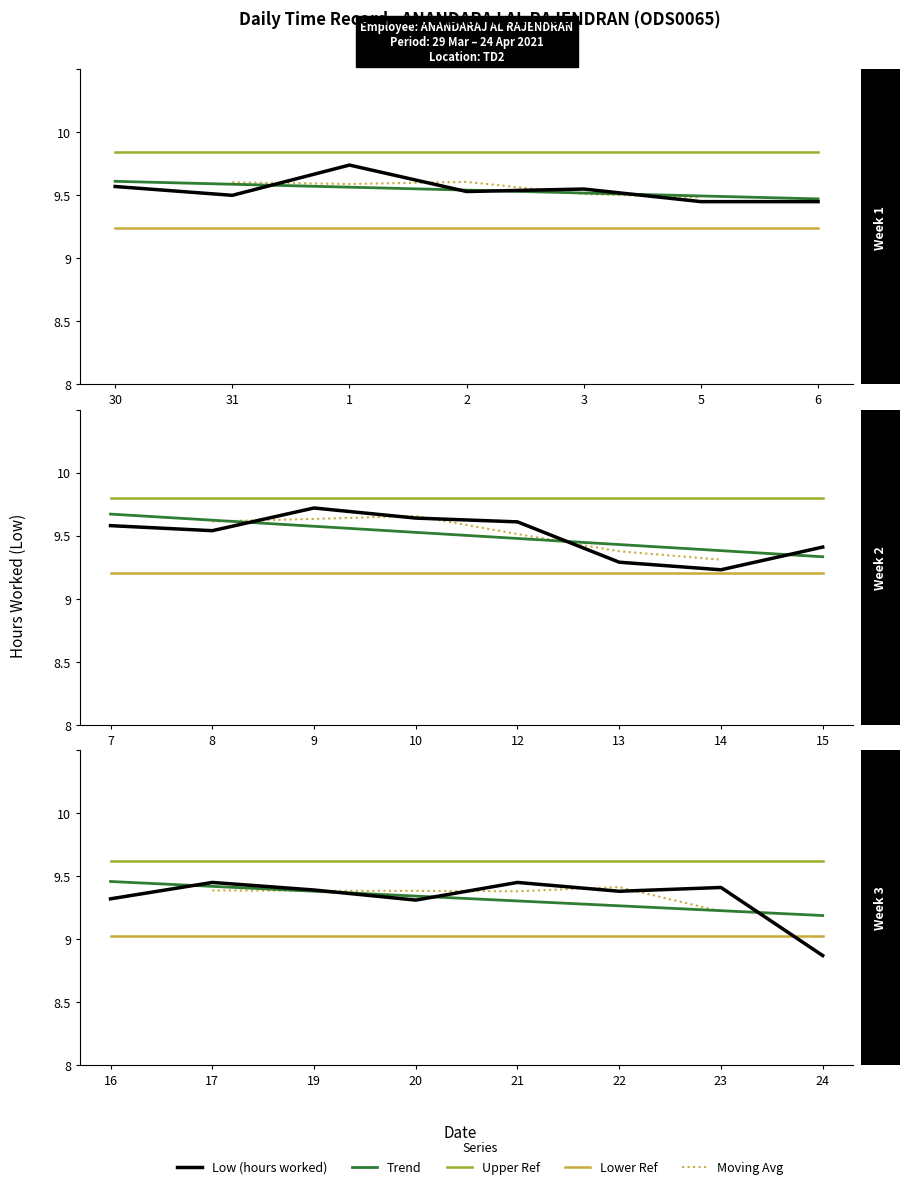

At which category does the chart reach its minimum across all series?

24